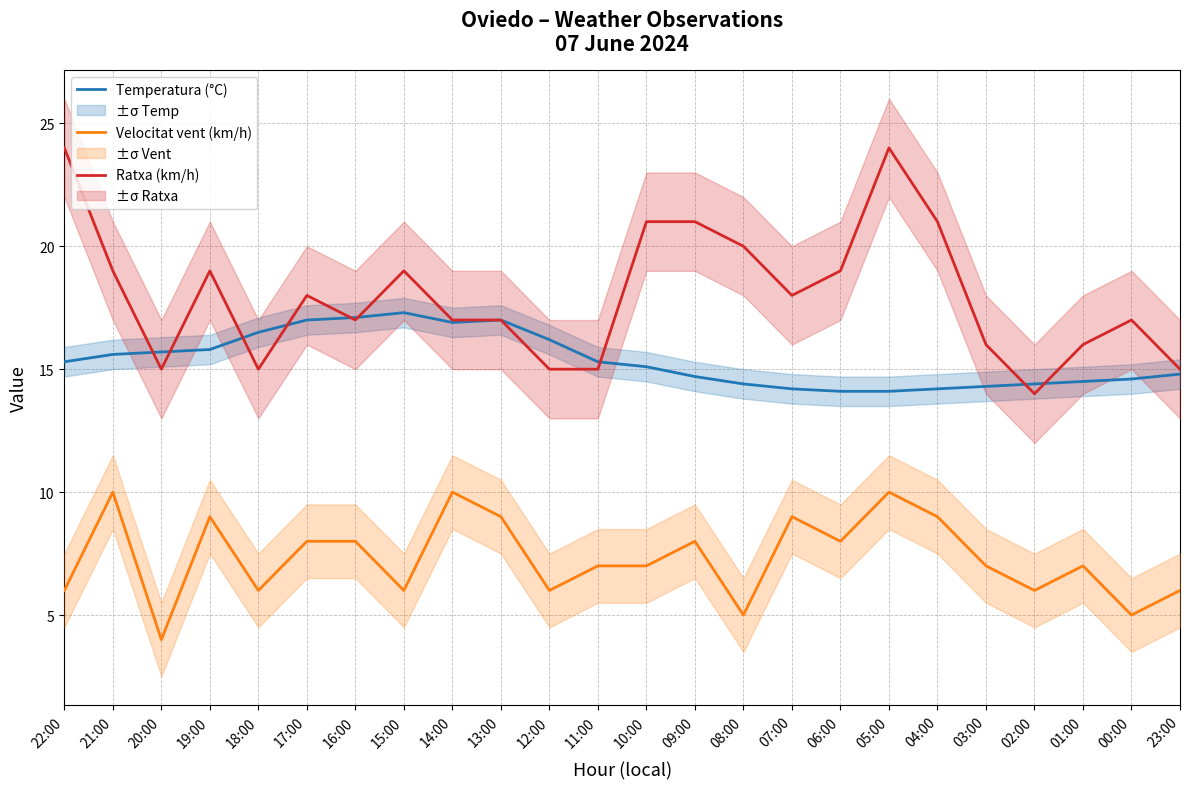

Is this an area chart (filled region under the line)?

No